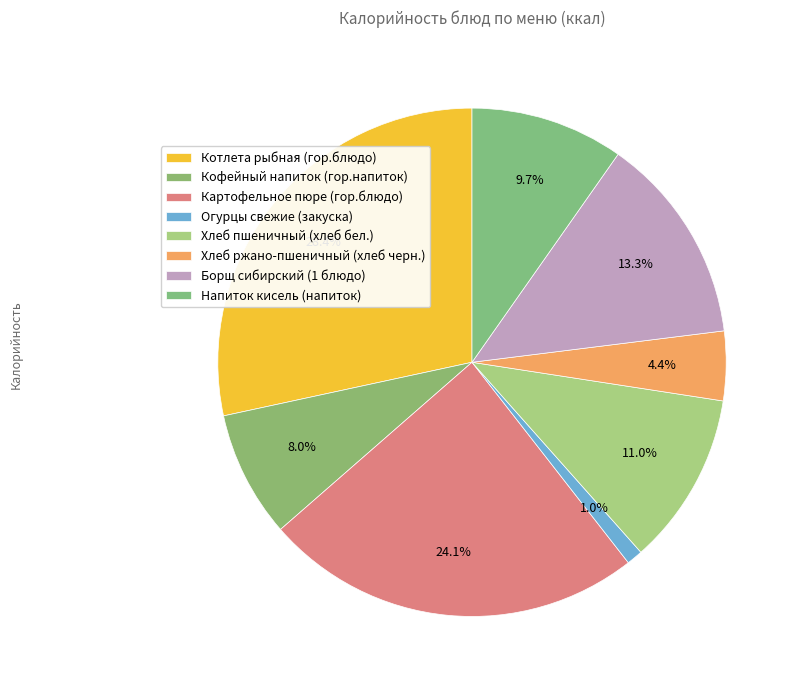

How many segments does this pie chart have?

8